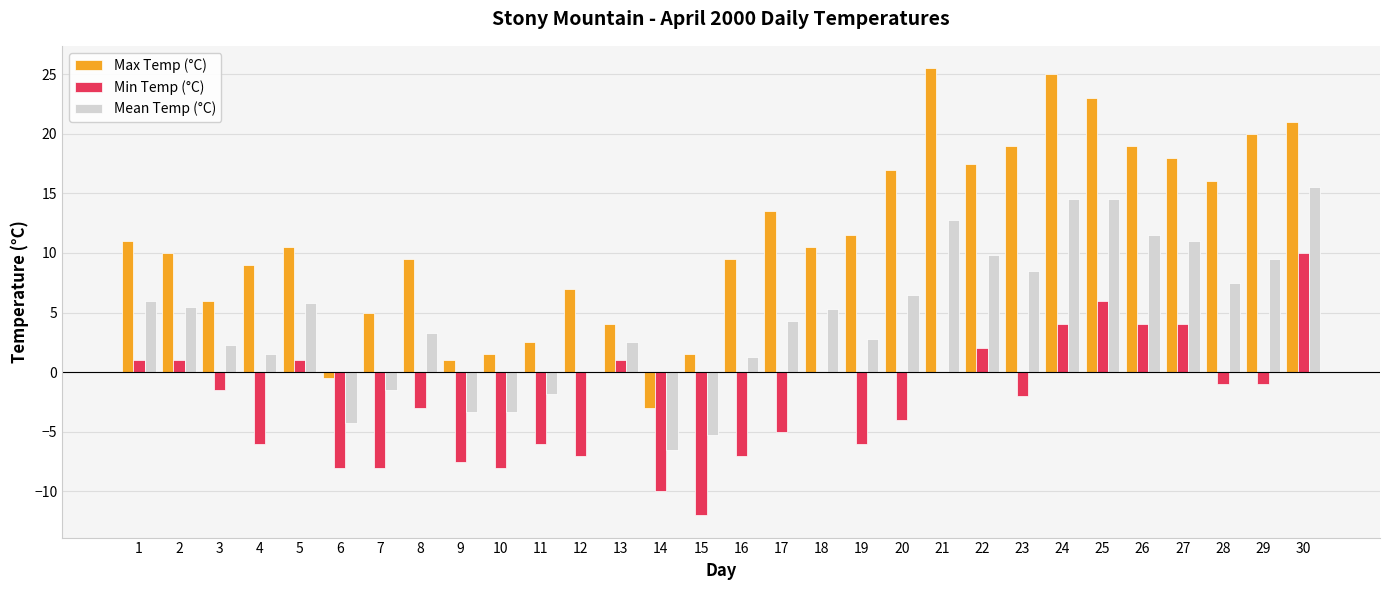

What is the greatest value displayed?

25.5